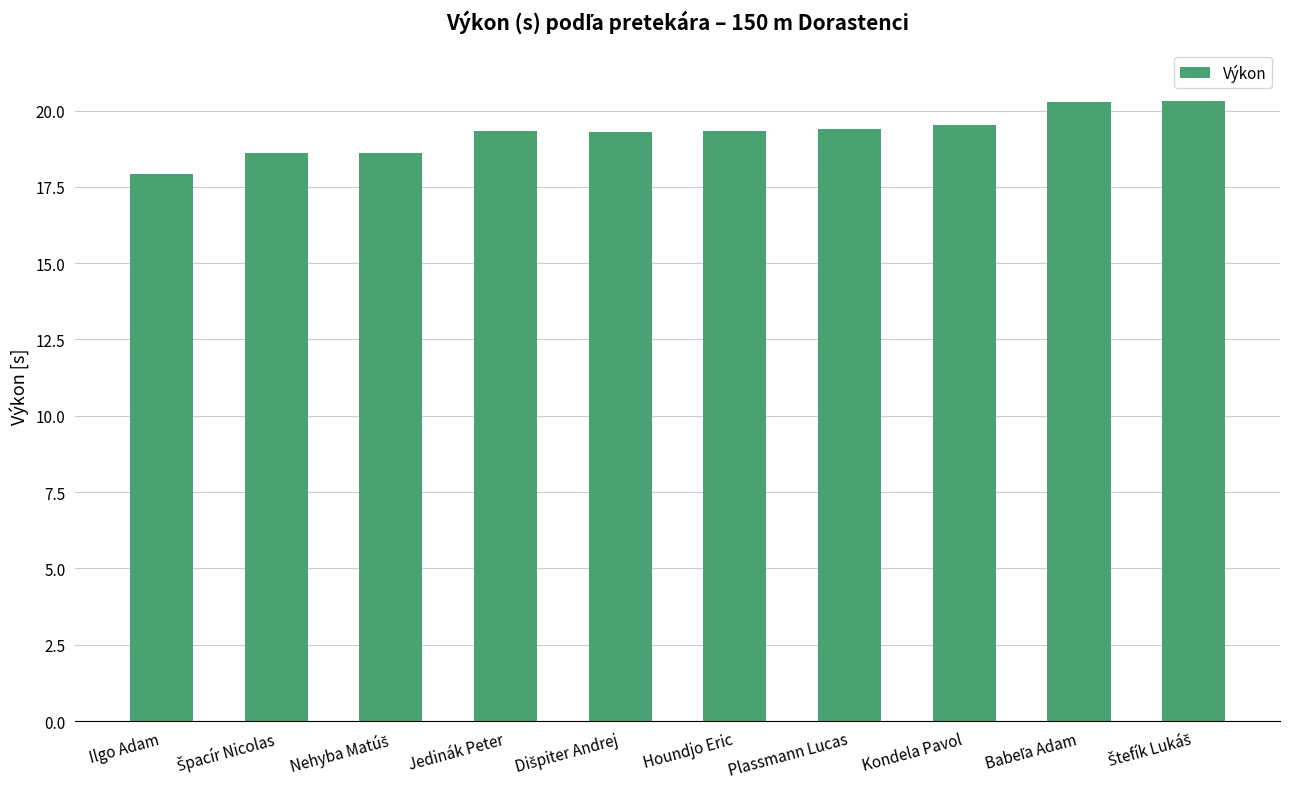

What is the maximum value shown in the chart?

20.3